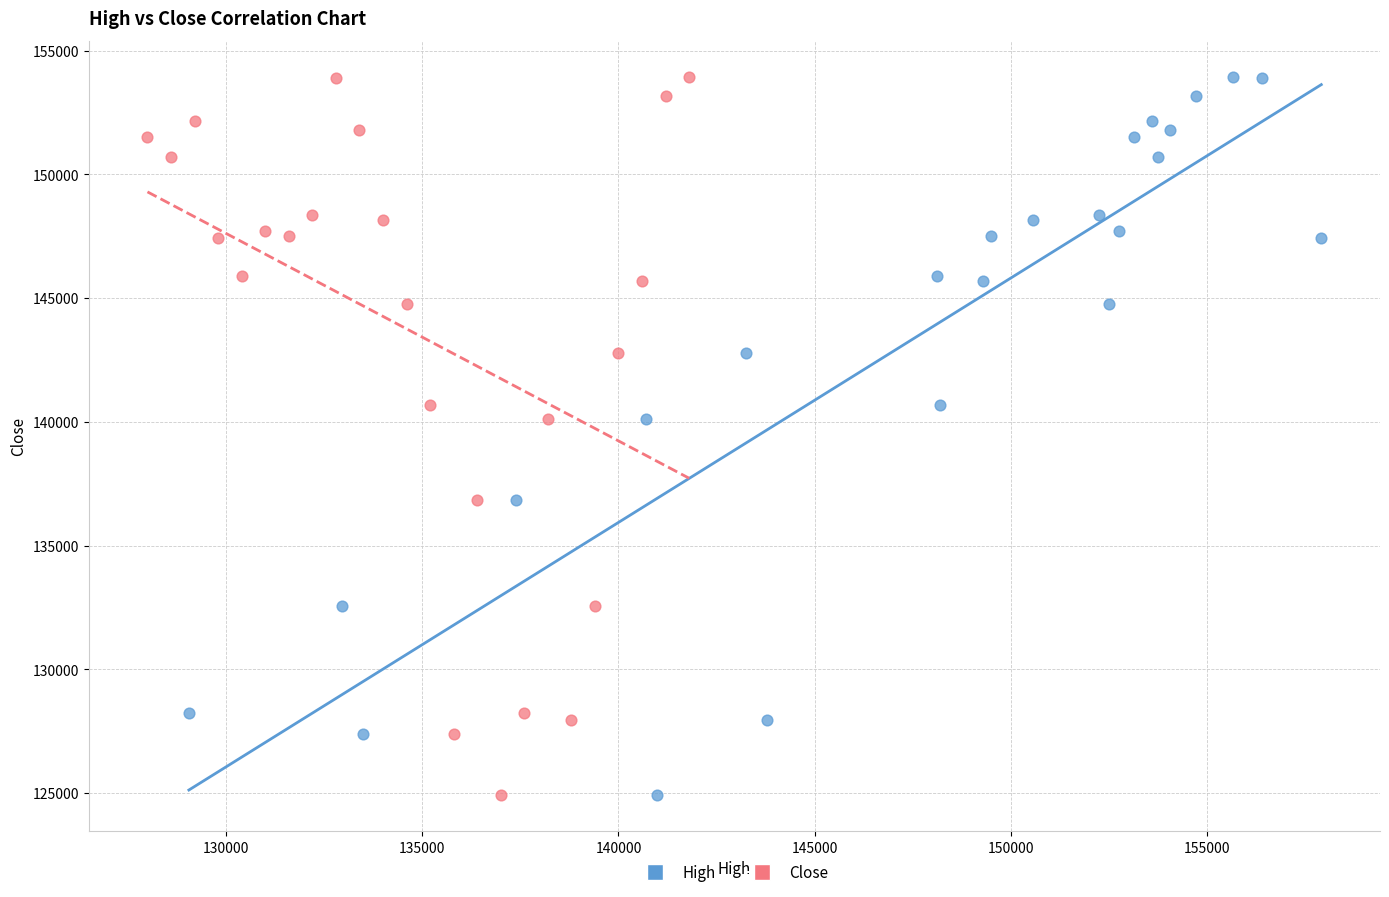

What are all the series names shown in the legend?

High, Close